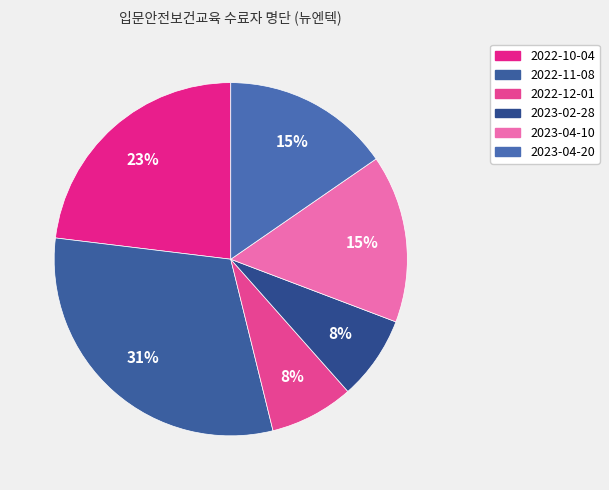

Rank the categories by value from highest to lowest.

2022-11-08, 2022-10-04, 2023-04-10, 2023-04-20, 2022-12-01, 2023-02-28